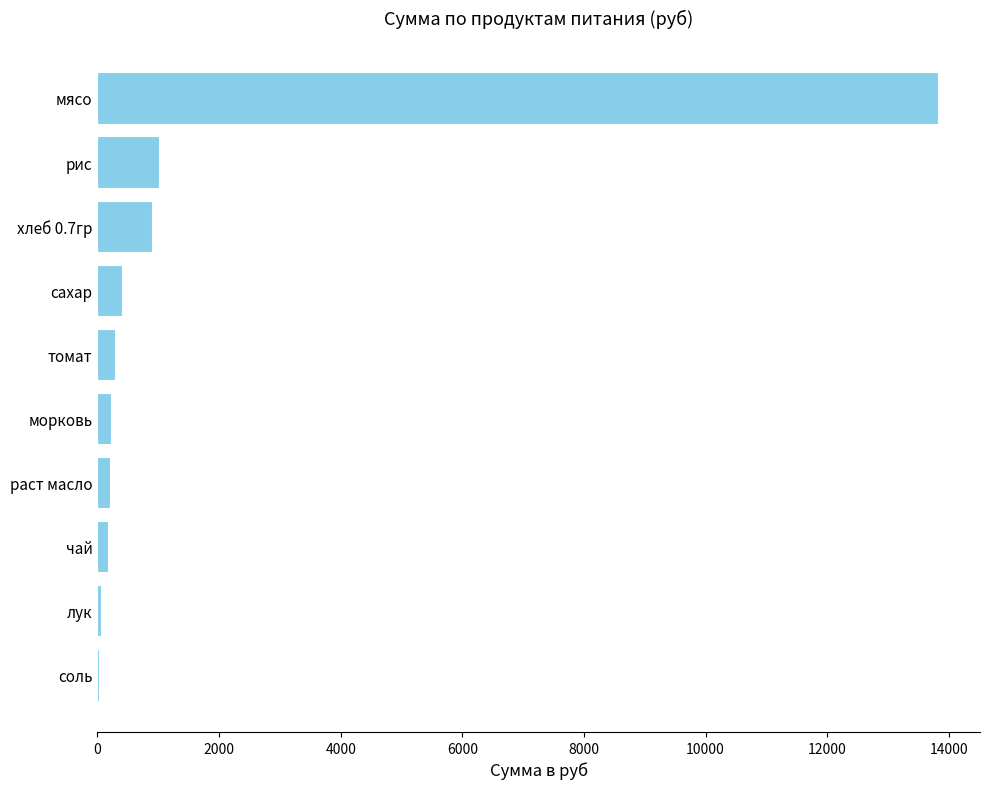

Approximately how many times larger is the value at мясо compared to сахар?

35.0